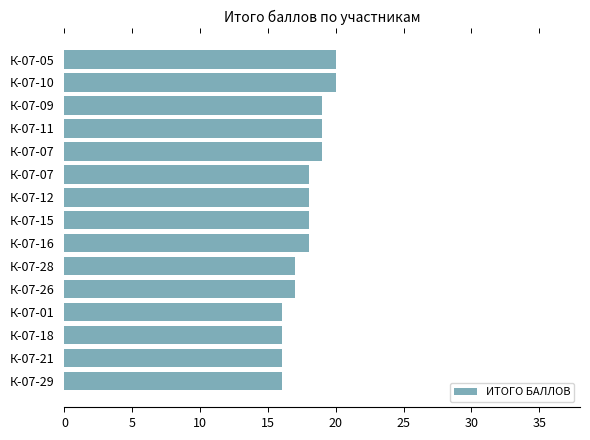

How many bars are there in total?

15